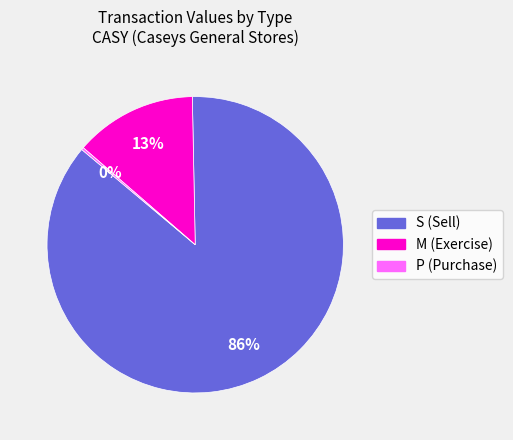

To the nearest percent, what percentage of the pie is M (Exercise)?

13%